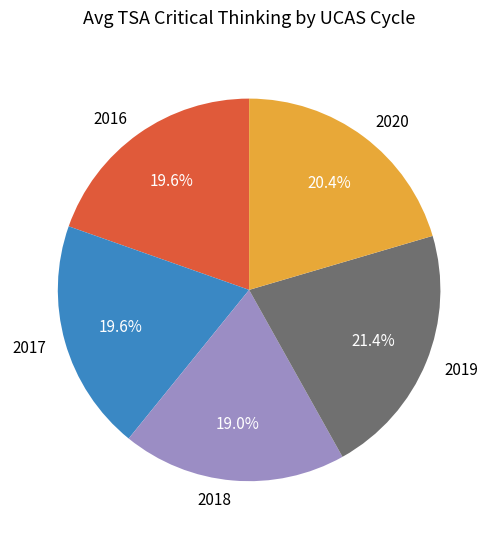

Does 2017 account for over 50% of the chart?

No